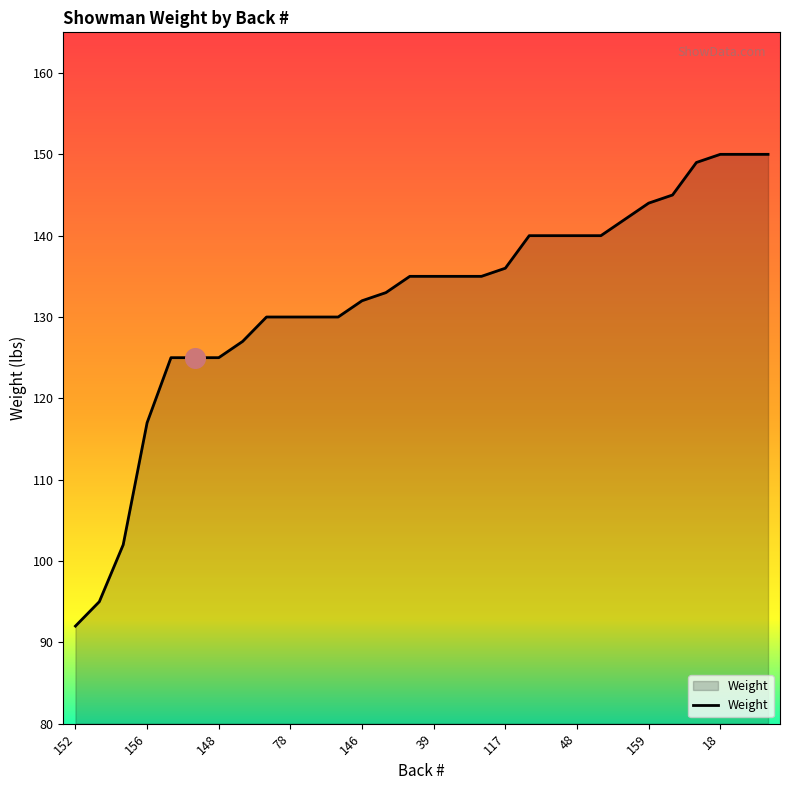

What is the difference between the maximum and minimum values?

58